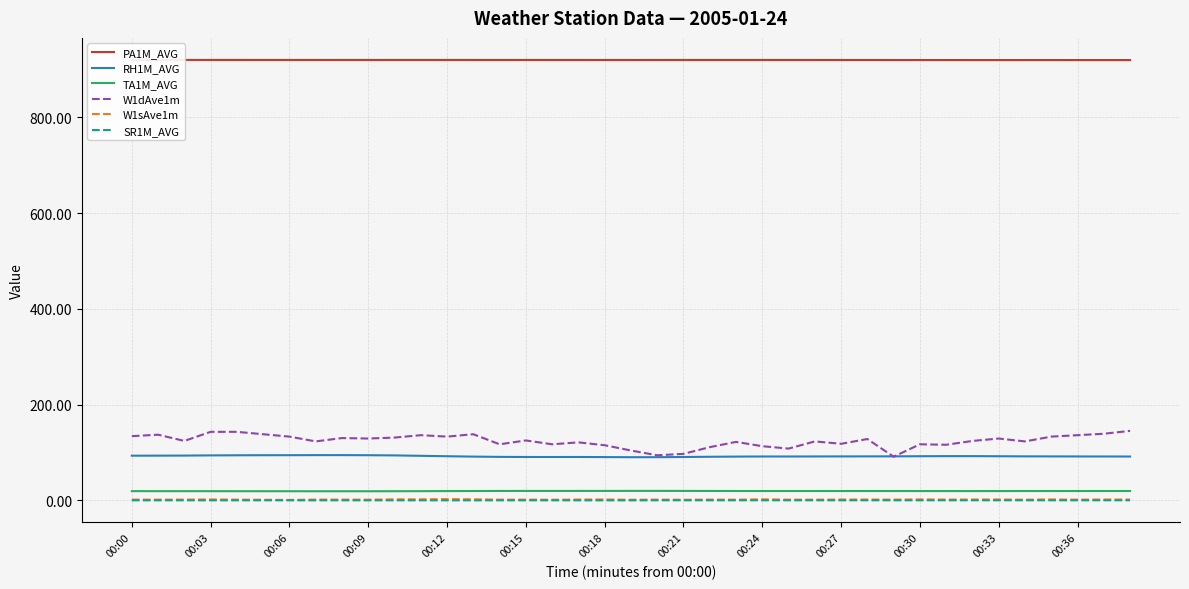

True or false: W1sAve1m and PA1M_AVG intersect in this chart.

False